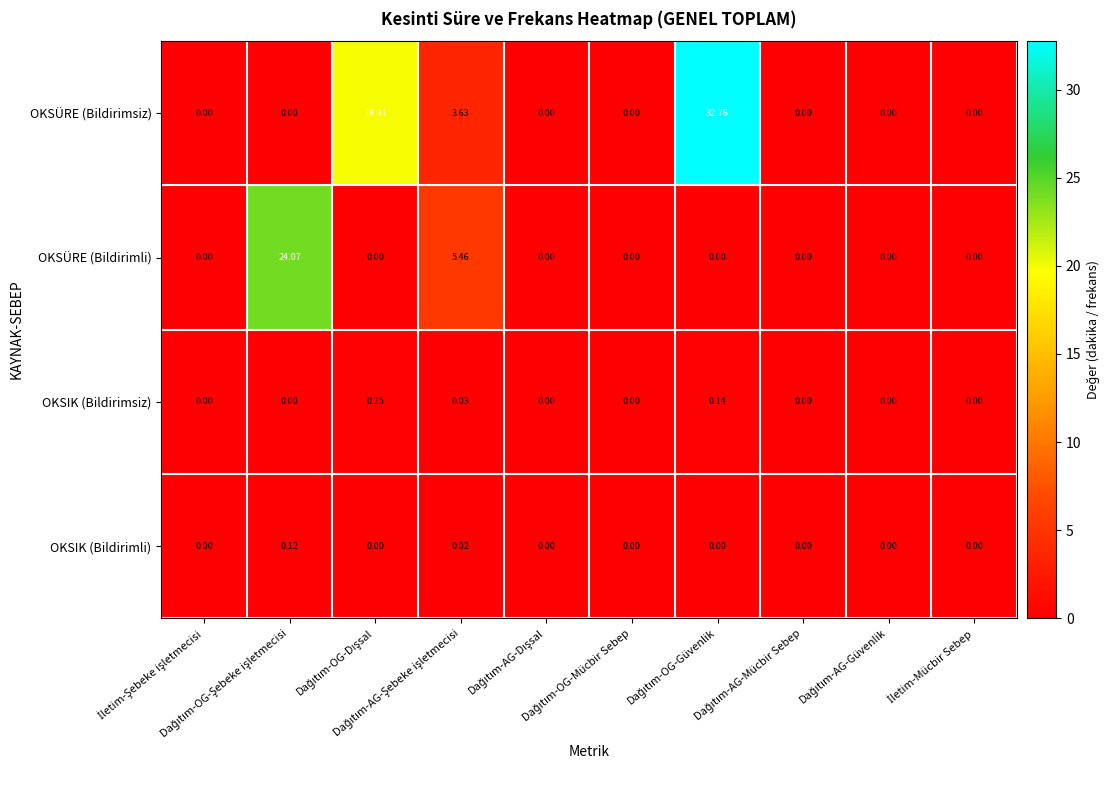

Which series has the largest range (max minus min)?

OKSÜRE (Bildirimsiz)